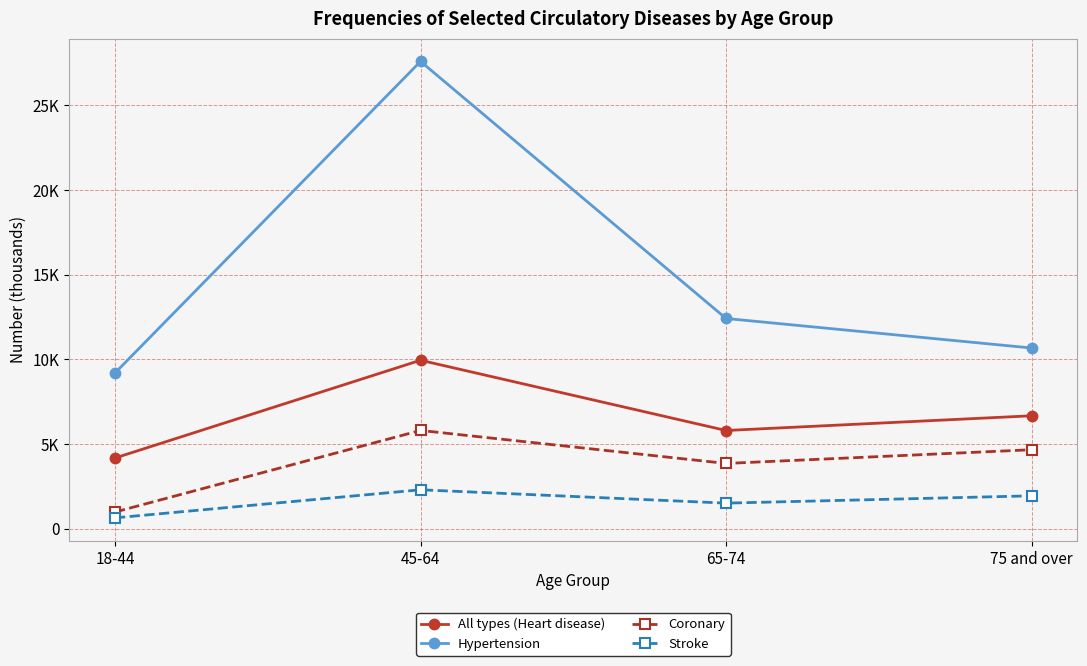

True or false: All types (Heart disease) and Coronary intersect in this chart.

False